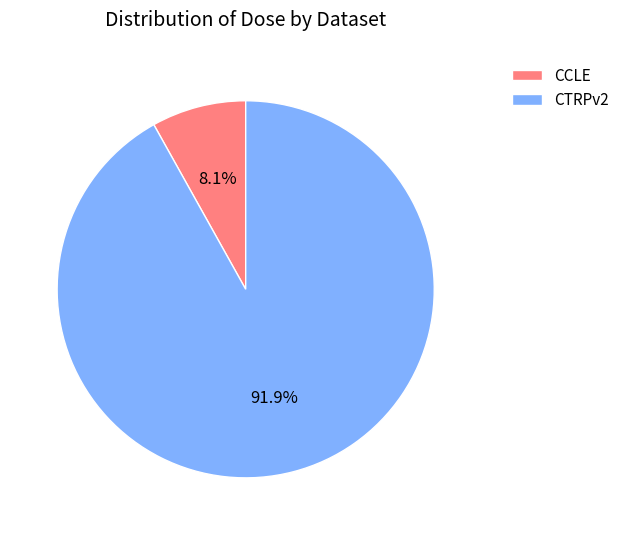

Does any single category account for the majority?

Yes